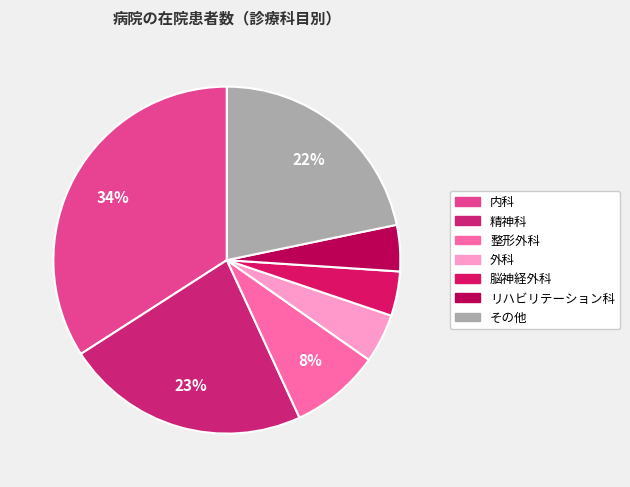

Which slice is the smallest?

脳神経外科